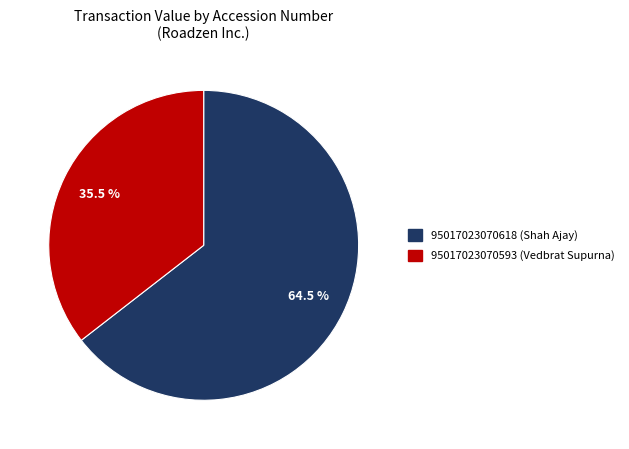

Which category accounts for the majority?

95017023070618